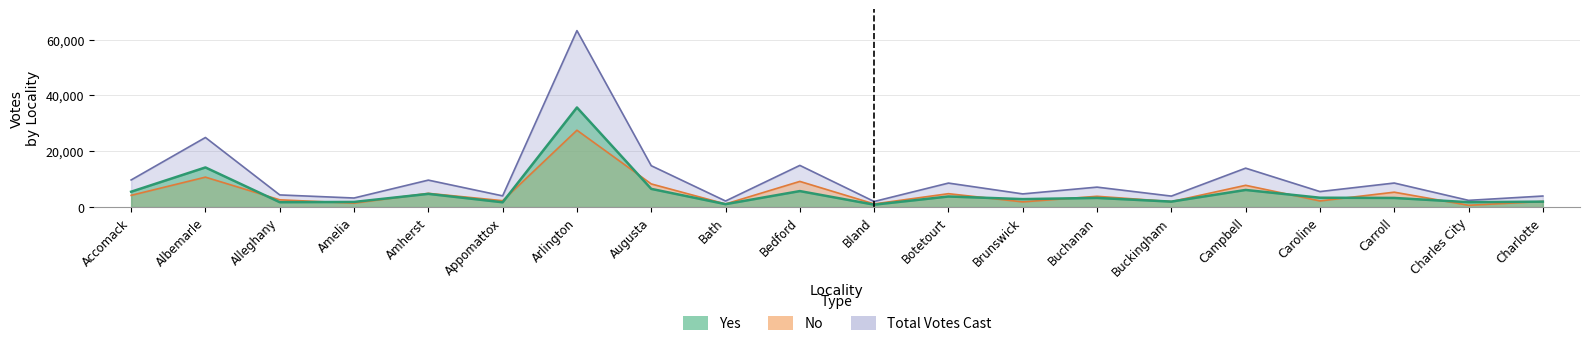

True or false: Yes and Total Votes Cast cross at least once.

False